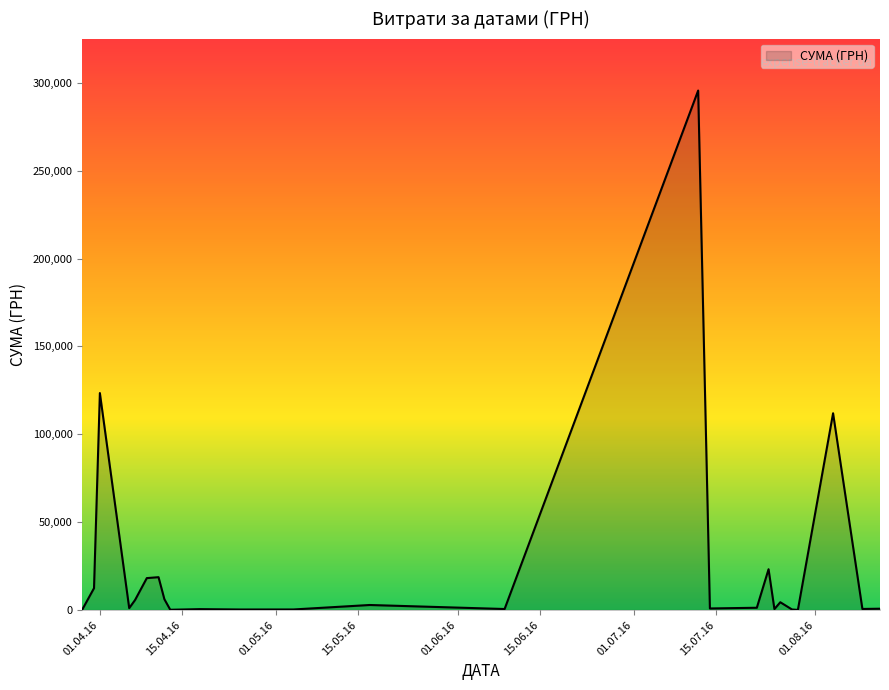

How many lines are shown in the chart?

1